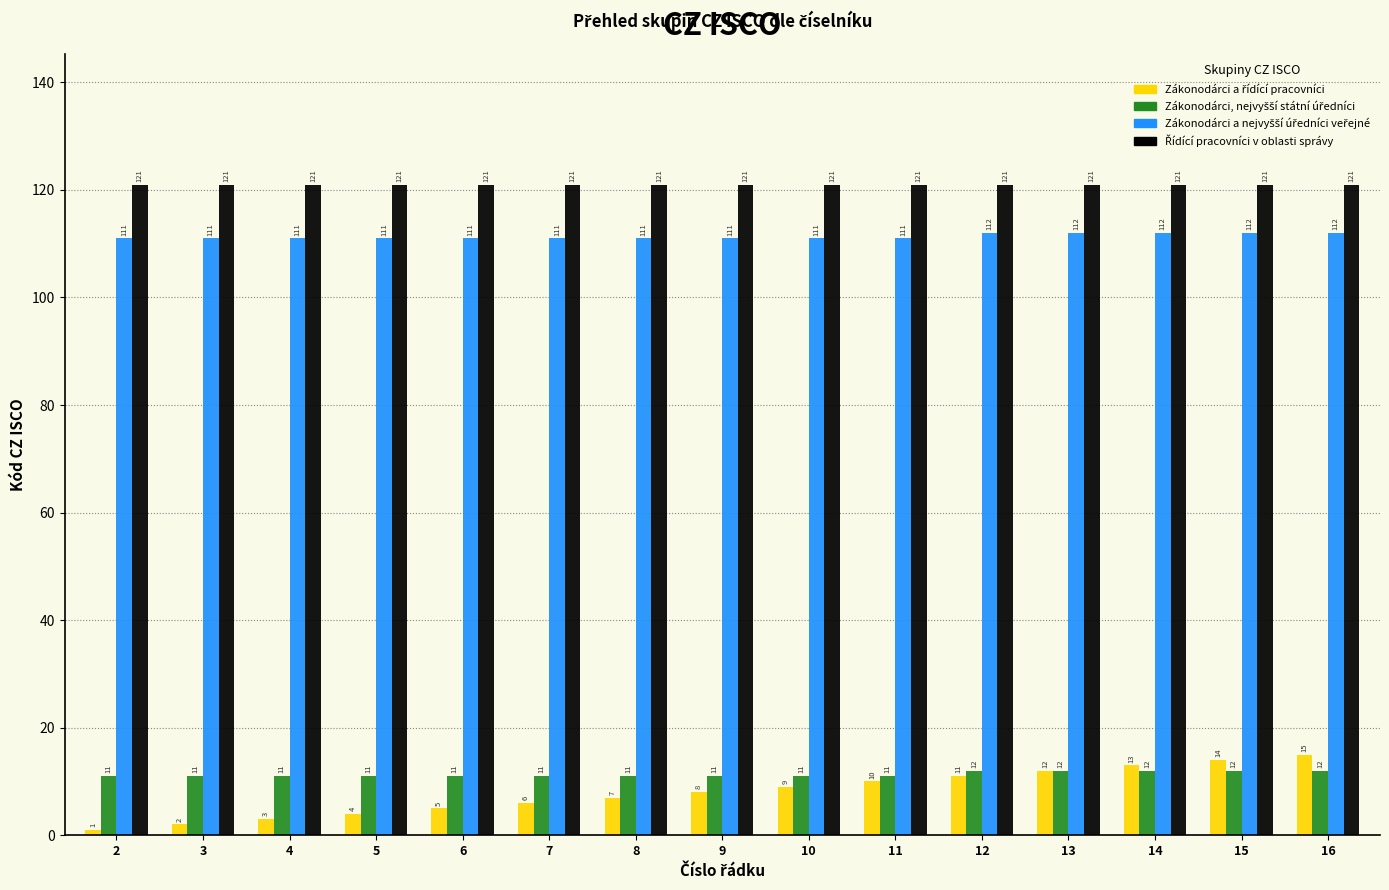

What is the greatest value displayed?

121